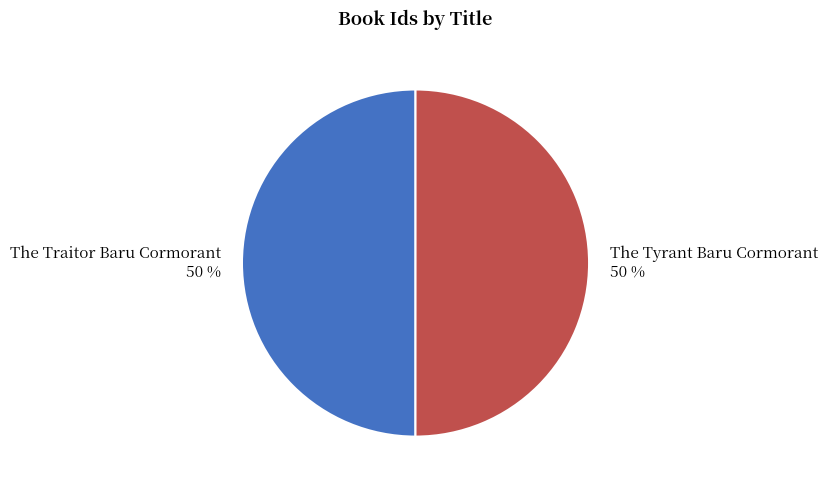

To the nearest percent, what percentage of the pie is The Traitor Baru Cormorant?

50%